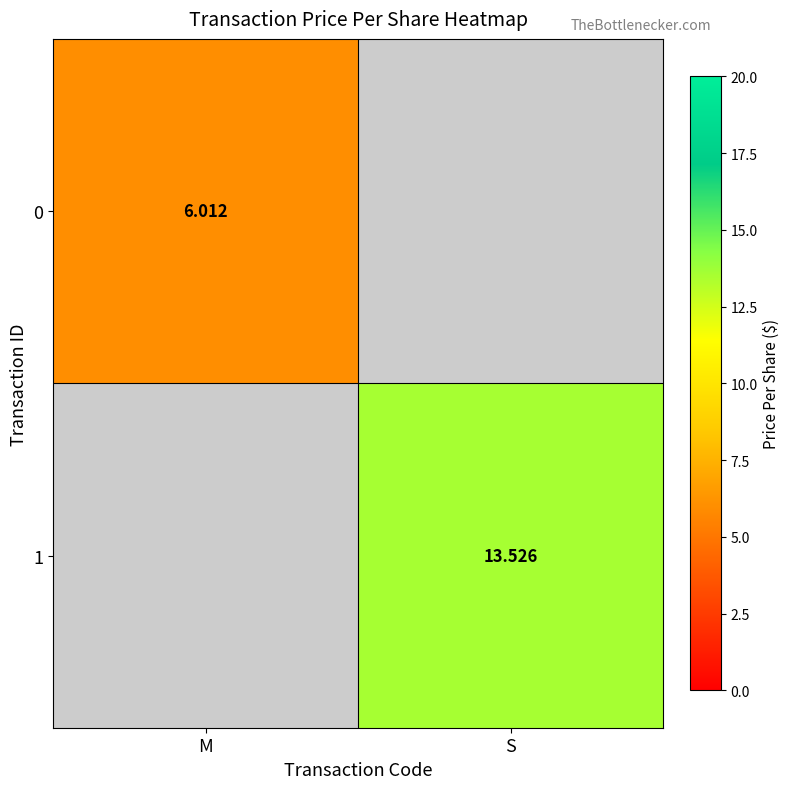

The 1 series shows 13.5 at S. True or false?

True